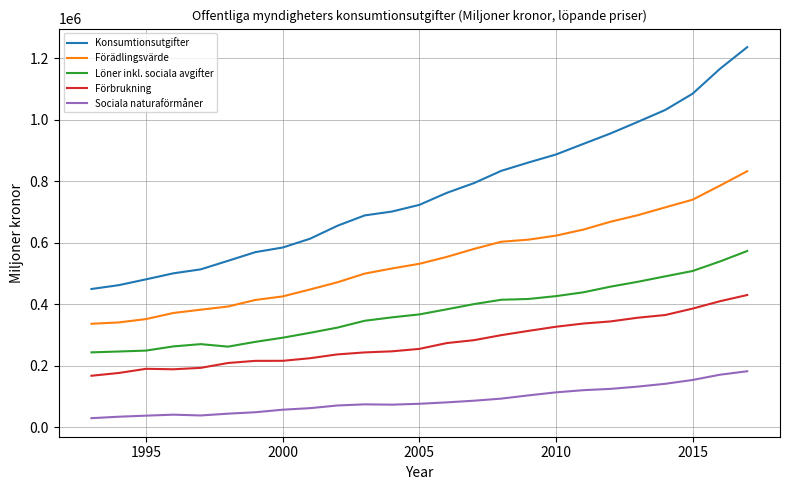

What is the minimum value shown in the chart?

29369